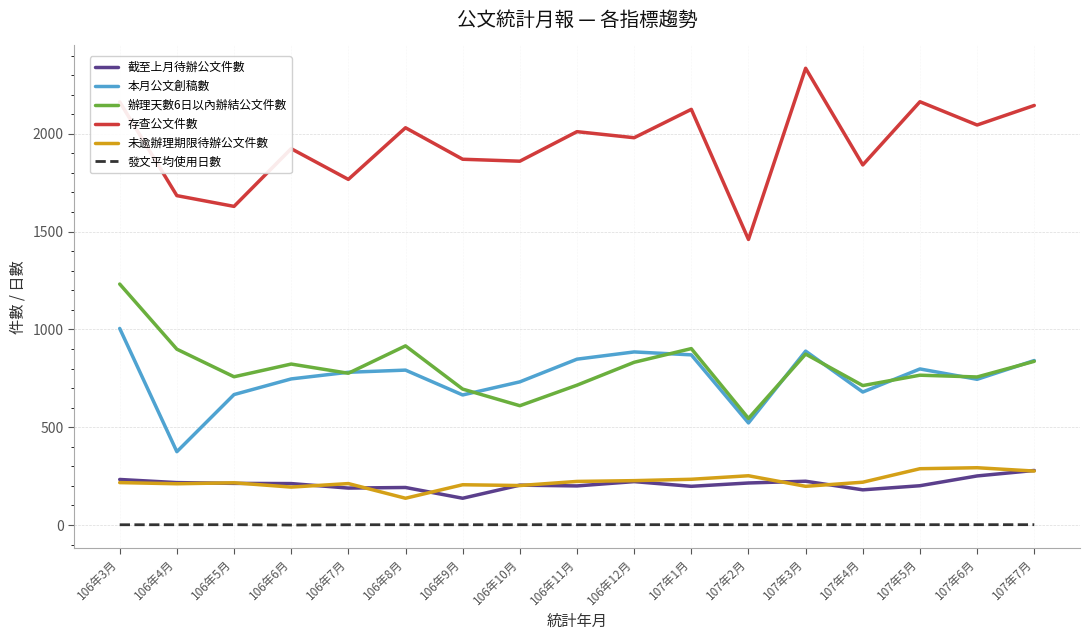

What is the total value across all series at 107年3月?

4521.7